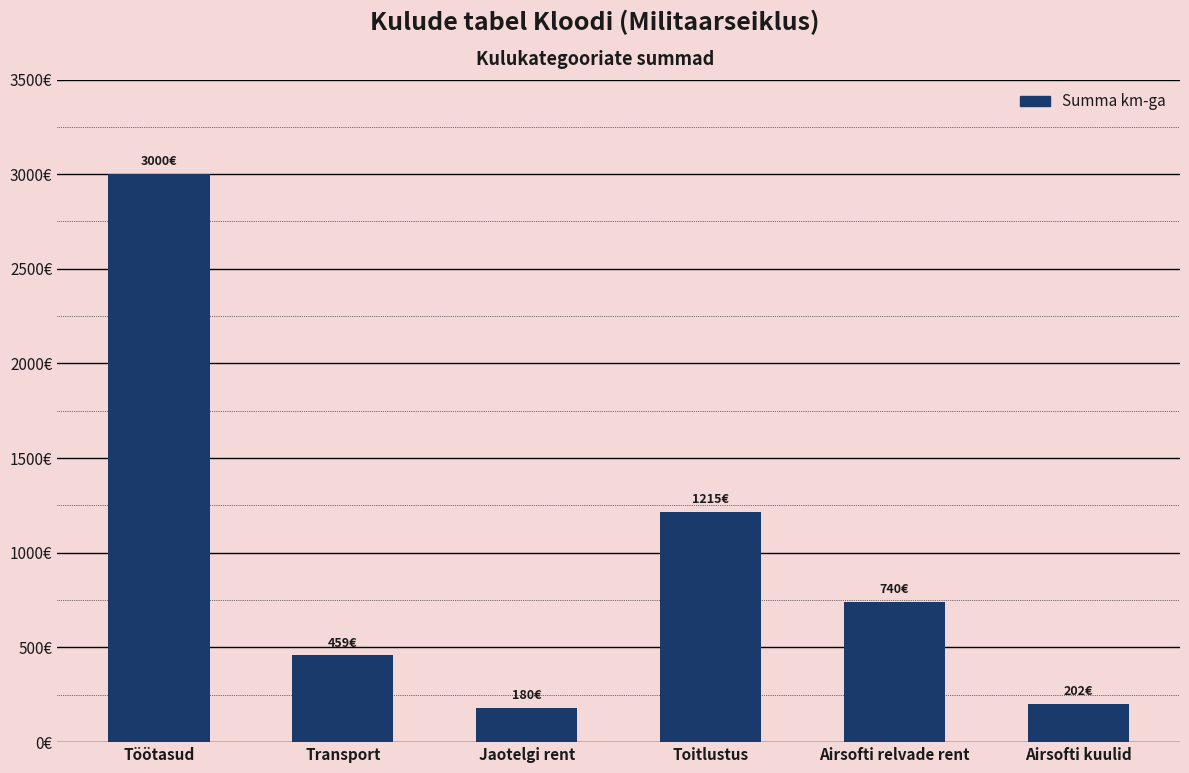

Does the chart contain any negative values?

No